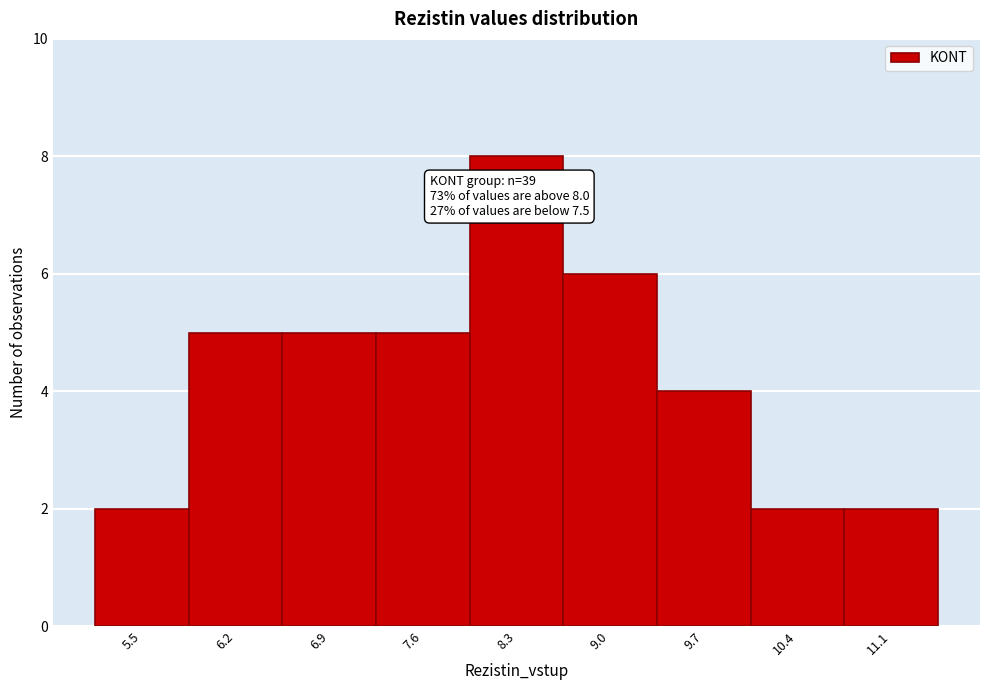

Reading left to right, extract all data points from this chart.

5.5=2	6.2=5	6.9=5	7.6=5	8.3=8	9.0=6	9.7=4	10.4=2	11.1=2